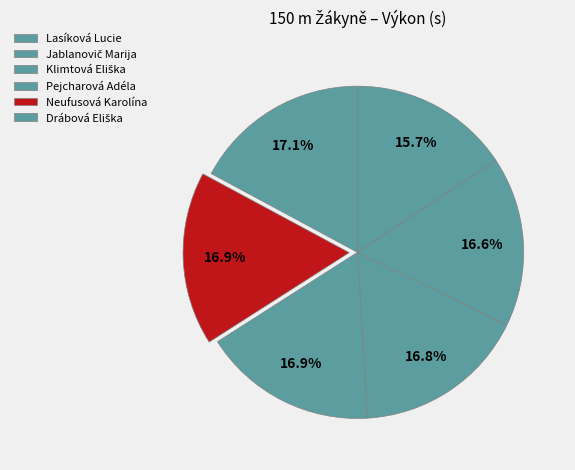

To the nearest percent, what is the combined percentage of Klimtová Eliška and Pejcharová Adéla?

34%